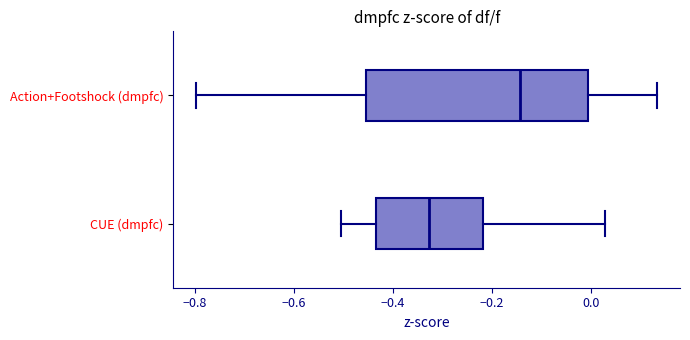

Where does the left whisker of the box for Action+Footshock (dmpfc) end on the x-axis? The values are not printed on the chart, so give them approximately, as read against the axis.

-0.80